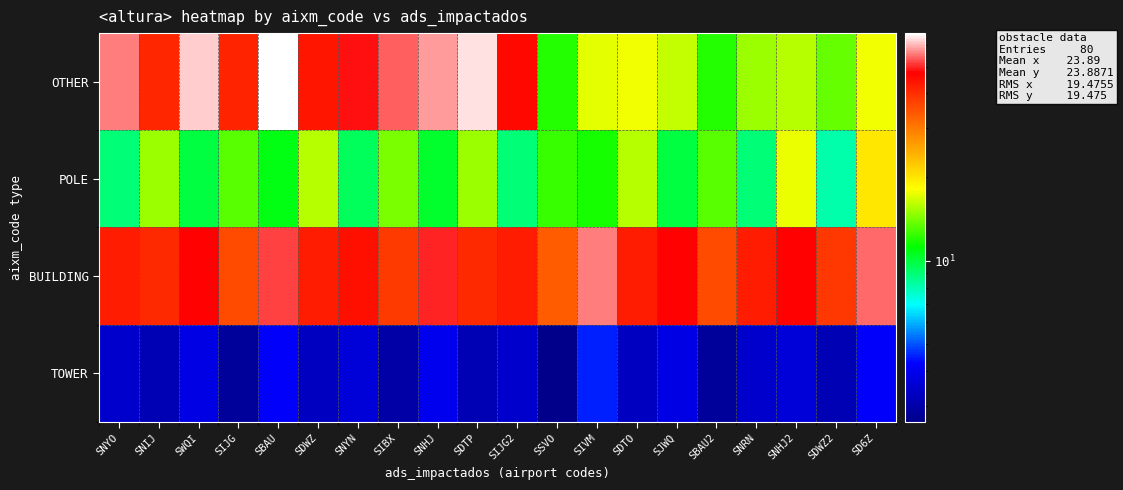

Reading left to right, what are all the values shown in this chart?

OTHER: SNYO=56.0	SNIJ=41.4	SWQI=61.6	SIJG=41.6	SBAU=66.0	SDWZ=43.7	SNYN=48.3	SIBX=53.5	SNHJ=57.5	SDTP=63.0	SIJG2=46.0	SSVO=12.0	SIVM=17.3	SDTO=17.7	SJWQ=16.3	SBAU2=12.0	SNRN=15.0	SNHJ2=15.8	SDWZ2=13.5	SD6Z=17.8
POLE: SNYO=9.0	SNIJ=14.9	SWQI=9.9	SIJG=13.3	SBAU=10.8	SDWZ=15.8	SNYN=9.5	SIBX=14.1	SNHJ=10.3	SDTP=14.9	SIJG2=9.0	SSVO=12.5	SIVM=11.7	SDTO=15.8	SJWQ=9.9	SBAU2=13.3	SNRN=9.0	SNHJ2=17.4	SDWZ2=8.1	SD6Z=19.9
BUILDING: SNYO=43.0	SNIJ=40.5	SWQI=47.3	SIJG=36.0	SBAU=51.6	SDWZ=42.8	SNYN=45.1	SIBX=38.2	SNHJ=49.4	SDTP=40.5	SIJG2=43.0	SSVO=33.8	SIVM=55.9	SDTO=42.8	SJWQ=47.3	SBAU2=36.0	SNRN=43.0	SNHJ2=47.2	SDWZ2=38.7	SD6Z=54.0
TOWER: SNYO=3.5	SNIJ=3.1	SWQI=3.9	SIJG=2.8	SBAU=4.2	SDWZ=3.3	SNYN=3.7	SIBX=3.0	SNHJ=4.0	SDTP=3.1	SIJG2=3.5	SSVO=2.6	SIVM=4.5	SDTO=3.3	SJWQ=3.9	SBAU2=2.8	SNRN=3.5	SNHJ2=3.7	SDWZ2=3.1	SD6Z=4.2